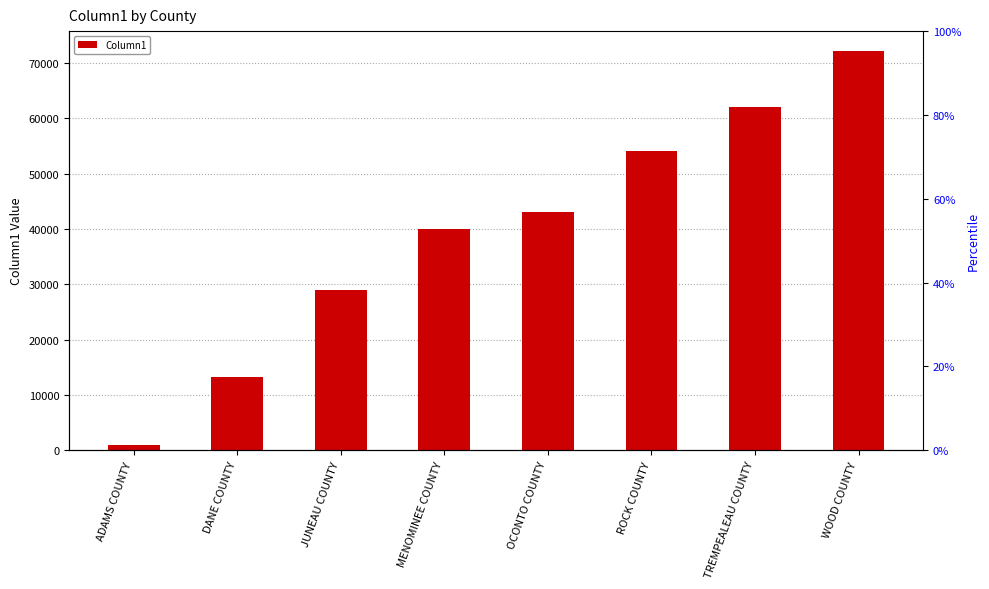

Rank the categories by value from lowest to highest.

ADAMS COUNTY, DANE COUNTY, JUNEAU COUNTY, MENOMINEE COUNTY, OCONTO COUNTY, ROCK COUNTY, TREMPEALEAU COUNTY, WOOD COUNTY